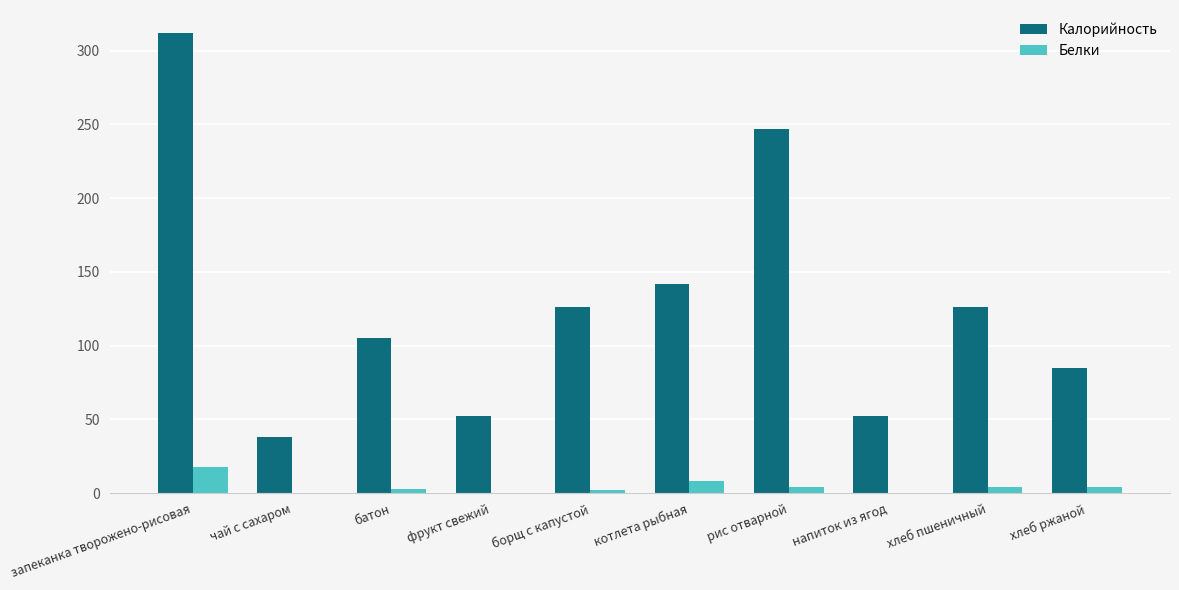

How many series are shown in this chart?

2